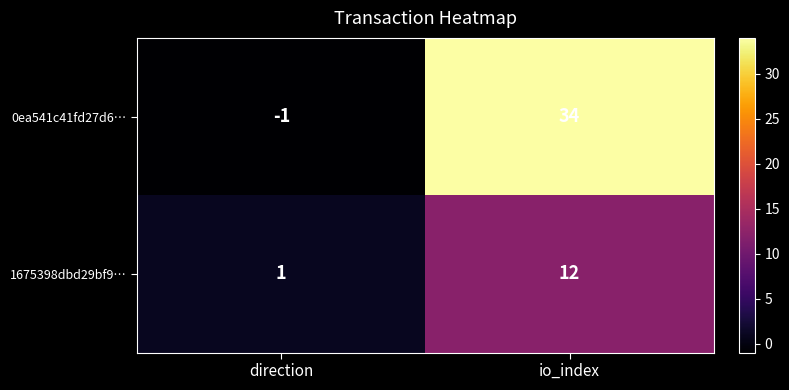

What is the sum of the 0ea541c41fd27d6… values at direction and io_index?

33